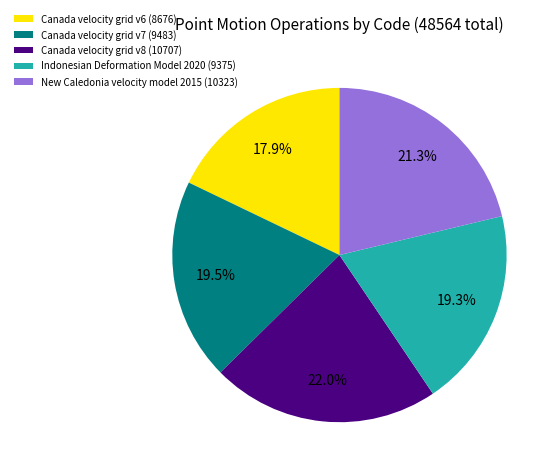

To the nearest percent, what is the combined percentage of Canada velocity grid v8 and Canada velocity grid v7?

42%